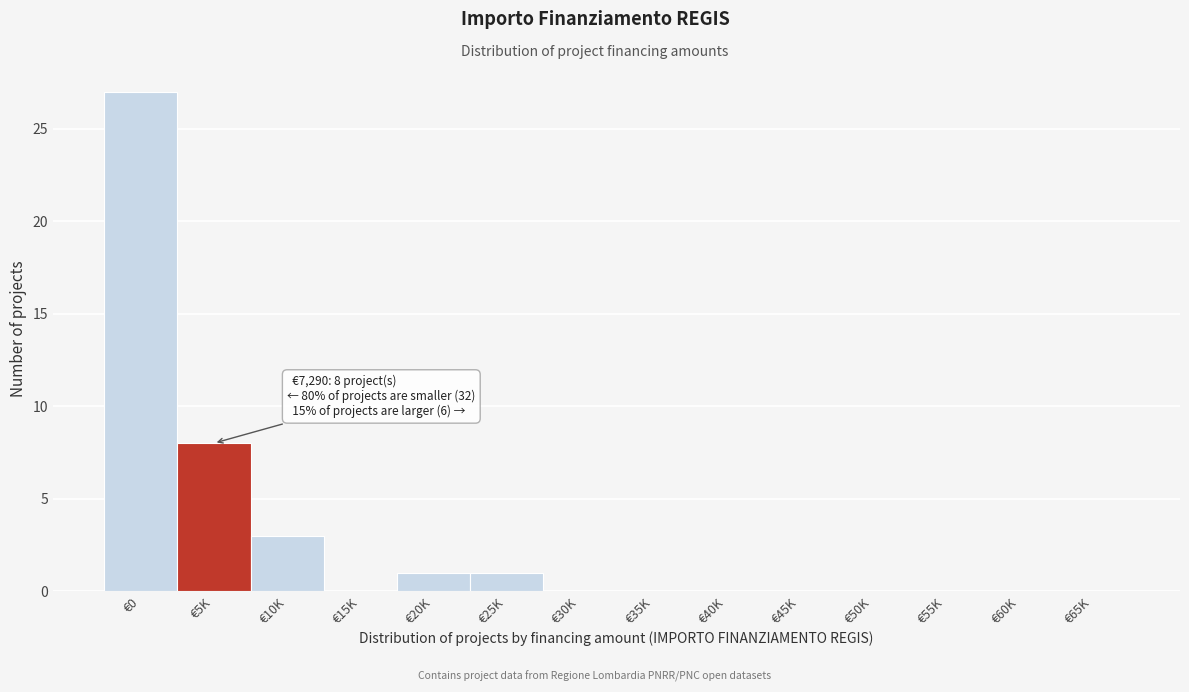

Reading left to right, transcribe all the data shown in this chart.

€0=27	€5K=8	€10K=3	€15K=0	€20K=1	€25K=1	€30K=0	€35K=0	€40K=0	€45K=0	€50K=0	€55K=0	€60K=0	€65K=0